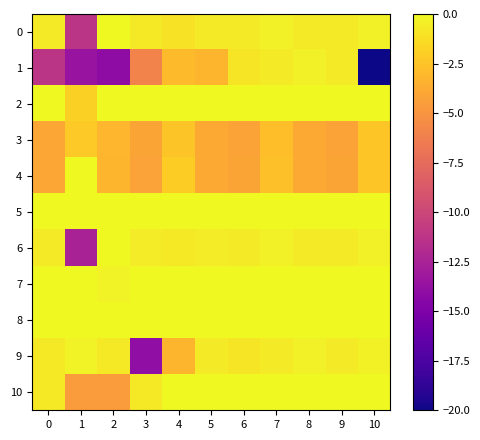

Reading left to right, extract all data points from this chart.

0: 0=-0.7	1=-11.2	2=-0.0	3=-0.7	4=-1.1	5=-0.6	6=-0.7	7=-0.5	8=-0.7	9=-0.7	10=-0.4
1: 0=-11.2	1=-13.5	2=-14.1	3=-6.0	4=-2.9	5=-3.2	6=-0.9	7=-0.7	8=-0.4	9=-0.6	10=-20.0
2: 0=-0.0	1=-1.9	2=-0.0	3=-0.0	4=-0.0	5=-0.0	6=-0.0	7=-0.0	8=-0.0	9=-0.0	10=-0.0
3: 0=-4.0	1=-2.2	2=-3.2	3=-4.1	4=-2.5	5=-3.8	6=-4.2	7=-2.7	8=-3.9	9=-4.2	10=-2.4
4: 0=-4.0	1=-0.0	2=-3.2	3=-4.2	4=-2.0	5=-3.9	6=-4.1	7=-2.7	8=-3.8	9=-4.1	10=-2.4
5: 0=-0.0	1=-0.0	2=-0.0	3=-0.0	4=-0.0	5=-0.0	6=-0.0	7=-0.0	8=-0.0	9=-0.0	10=-0.0
6: 0=-0.7	1=-12.6	2=-0.0	3=-0.5	4=-0.8	5=-0.6	6=-0.7	7=-0.5	8=-0.6	9=-0.7	10=-0.4
7: 0=-0.0	1=-0.0	2=-0.3	3=-0.0	4=-0.0	5=-0.0	6=-0.0	7=-0.0	8=-0.0	9=-0.0	10=-0.0
8: 0=-0.0	1=-0.0	2=-0.0	3=-0.0	4=-0.0	5=-0.0	6=-0.0	7=-0.0	8=-0.0	9=-0.0	10=-0.0
9: 0=-0.8	1=-0.3	2=-0.8	3=-13.9	4=-3.2	5=-0.7	6=-0.9	7=-0.7	8=-0.4	9=-0.6	10=-0.4
10: 0=-0.8	1=-4.6	2=-4.5	3=-0.8	4=-0.0	5=-0.0	6=-0.0	7=-0.0	8=-0.0	9=-0.0	10=-0.0